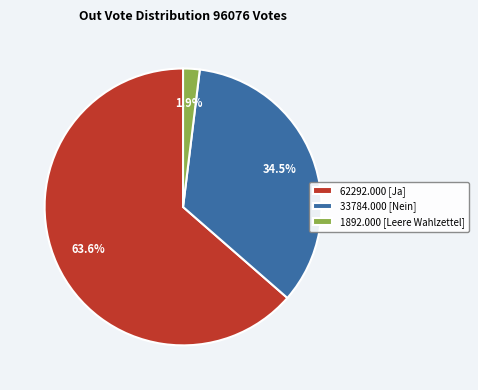

Between 33784.000 [Nein] and 62292.000 [Ja], which is larger?

62292.000 [Ja]